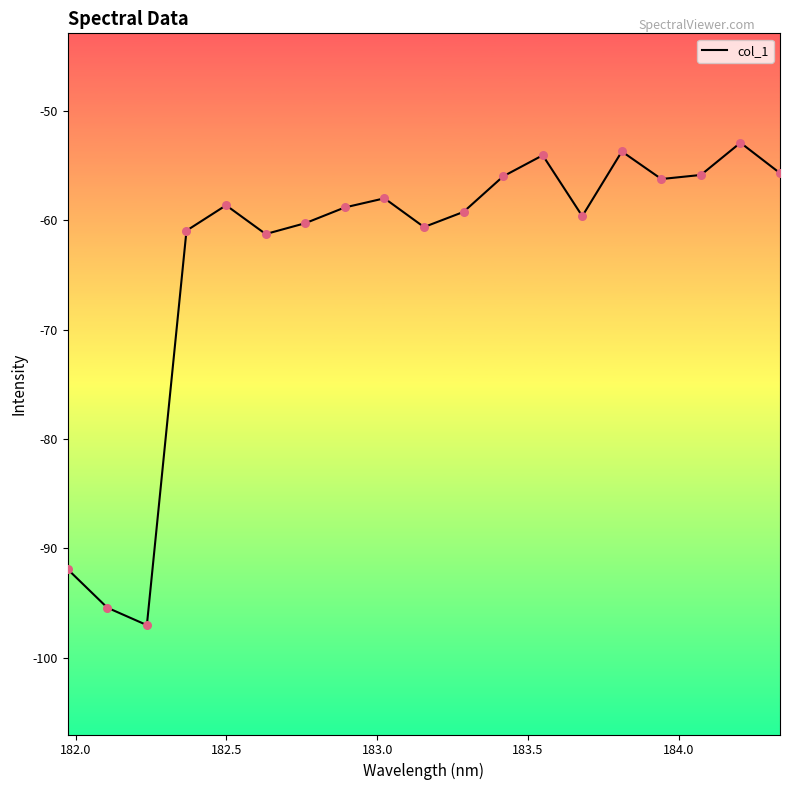

What is the difference between the maximum and minimum values?

44.1